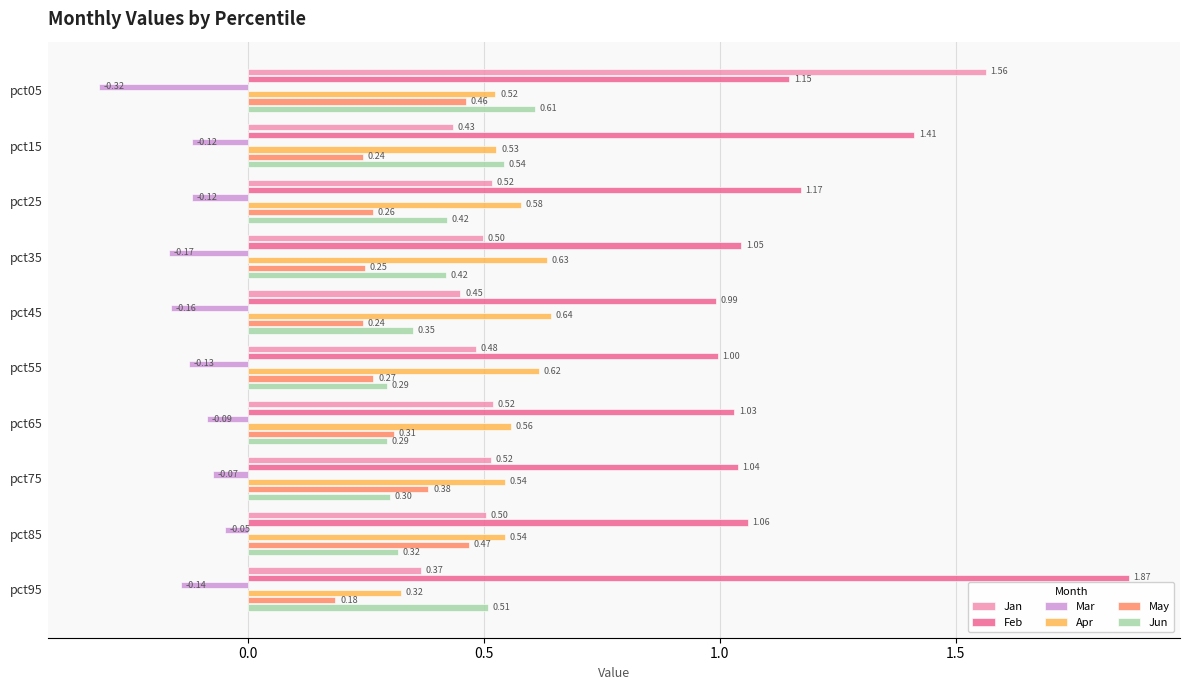

What is the sum of the May values at pct25 and pct15?

0.5